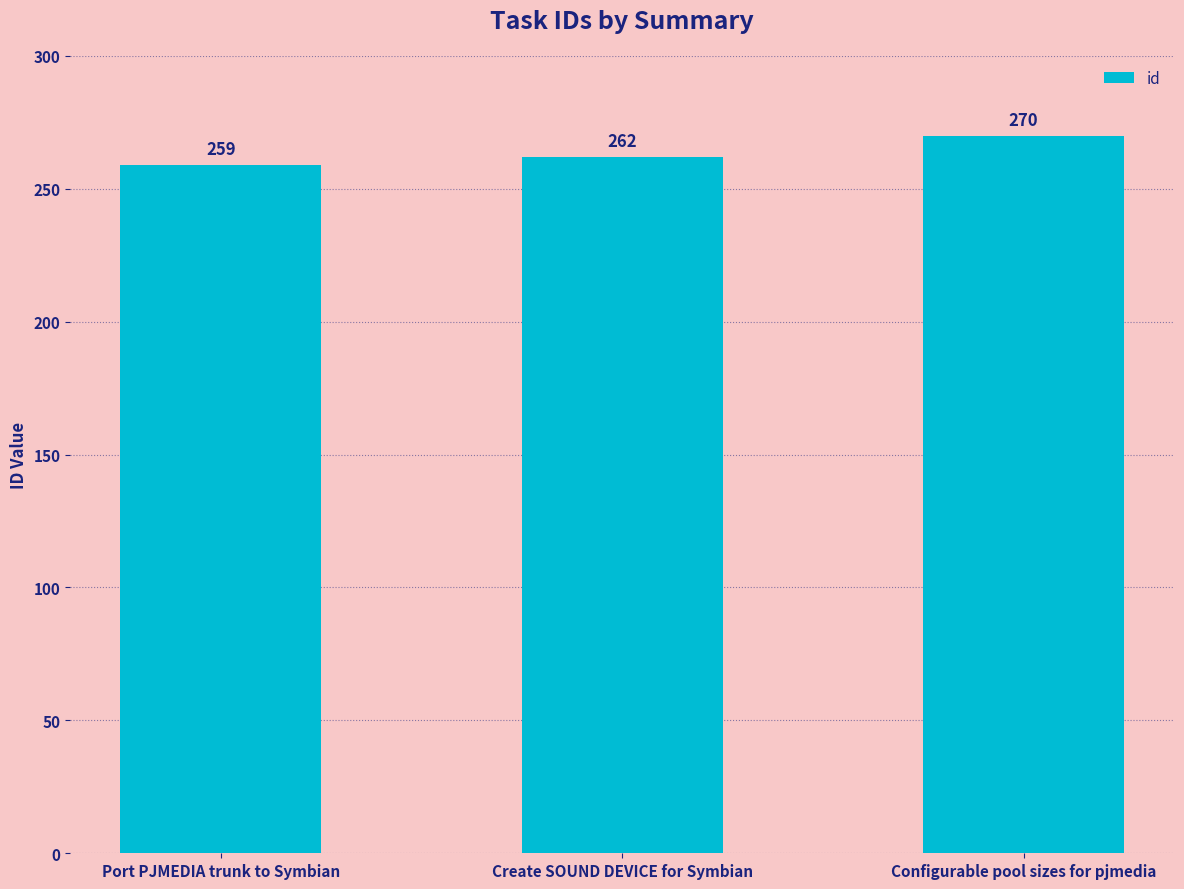

List the labels in order of value, largest first.

Configurable pool sizes for pjmedia, Create SOUND DEVICE for Symbian, Port PJMEDIA trunk to Symbian